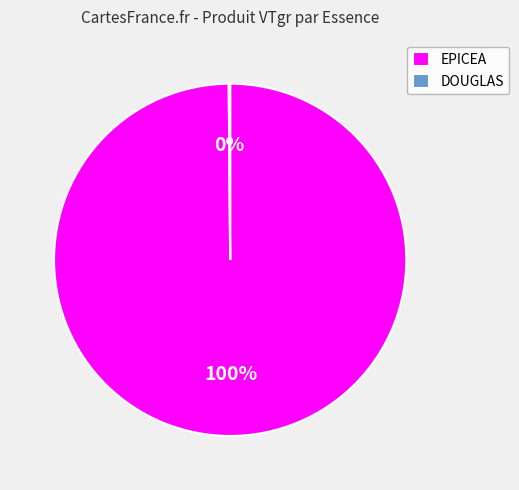

Which slice is the largest?

EPICEA